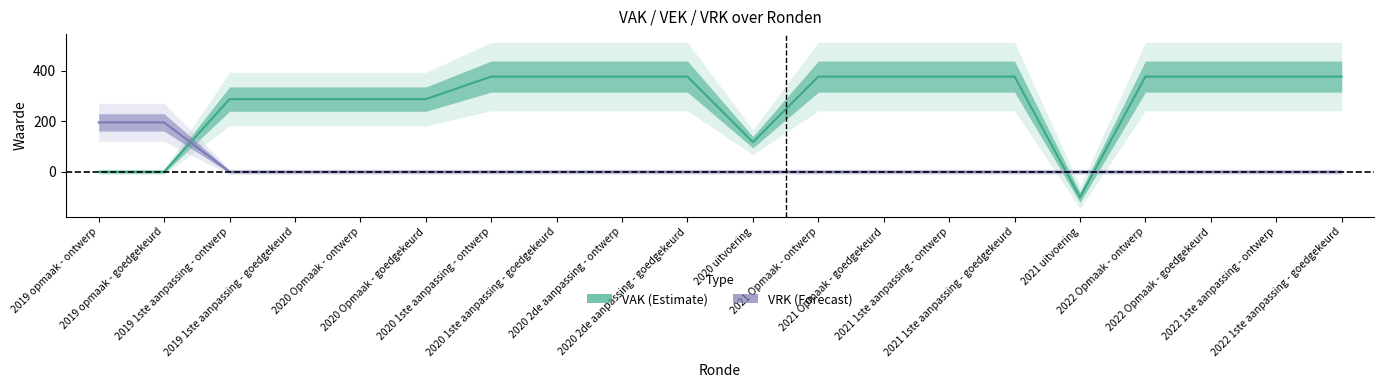

Rank the series by their average value, from highest to lowest.

VAK, VRK